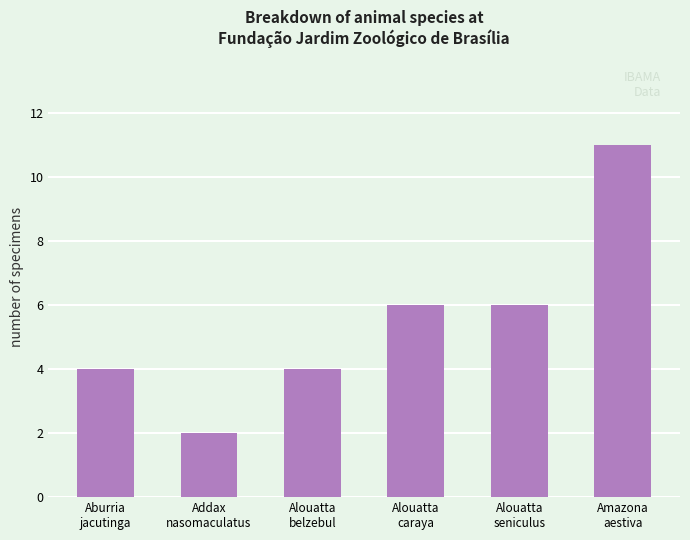

Approximately how many times larger is the value at Aburria
jacutinga compared to Alouatta
caraya?

0.7